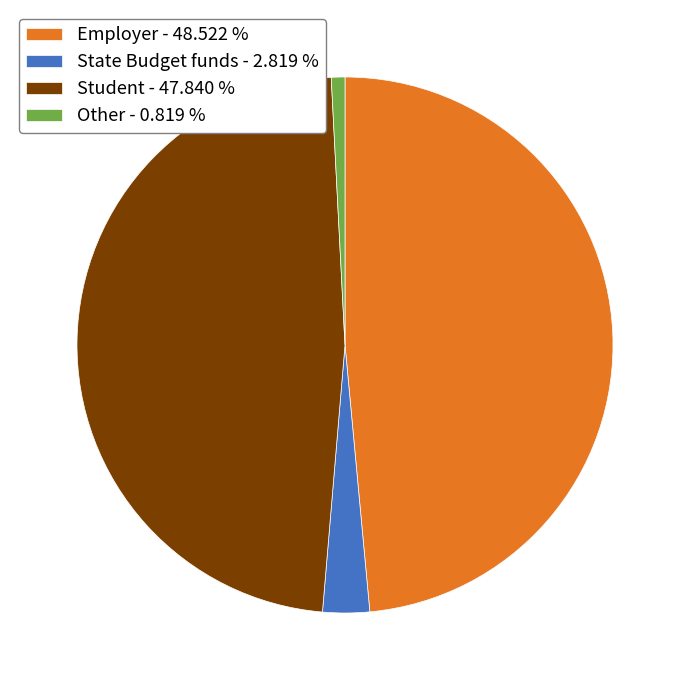

Which slice is the largest?

Employer